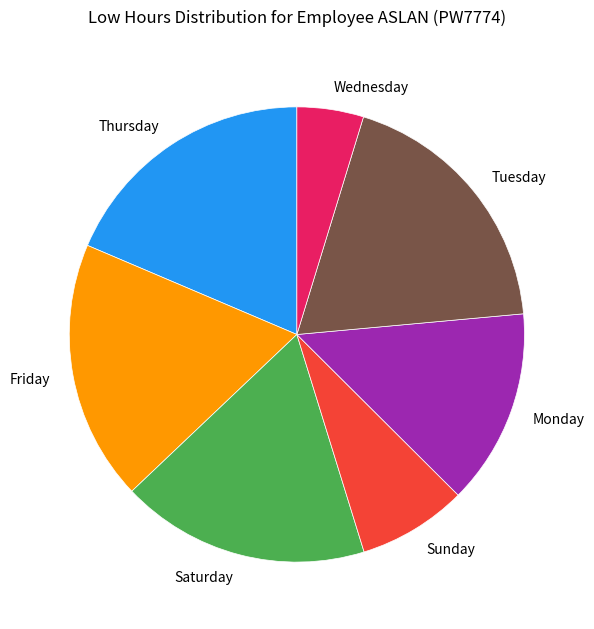

What is the ratio of the value at Saturday to the value at Wednesday?

3.7